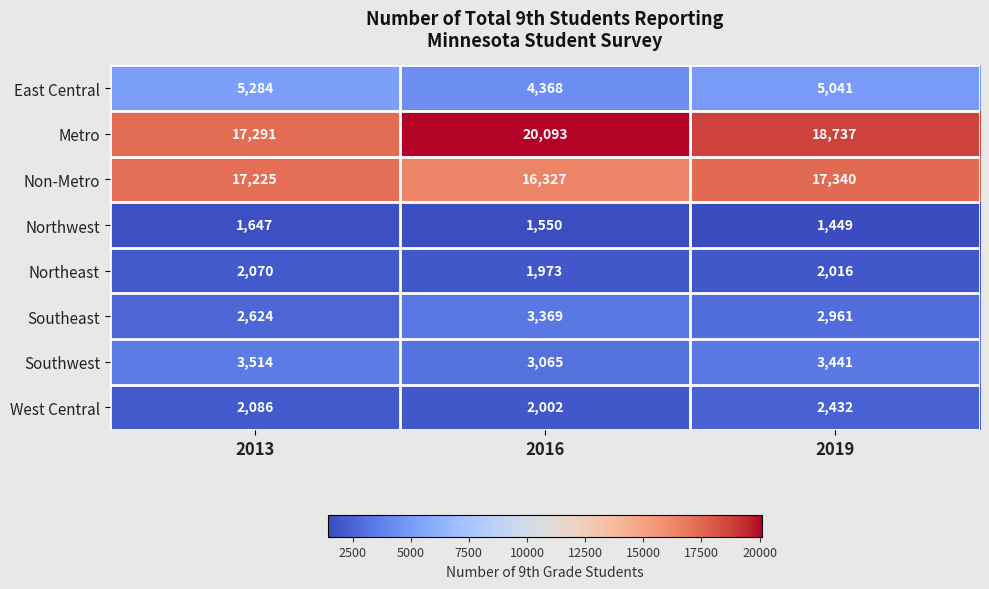

Which series has the largest range (max minus min)?

Metro